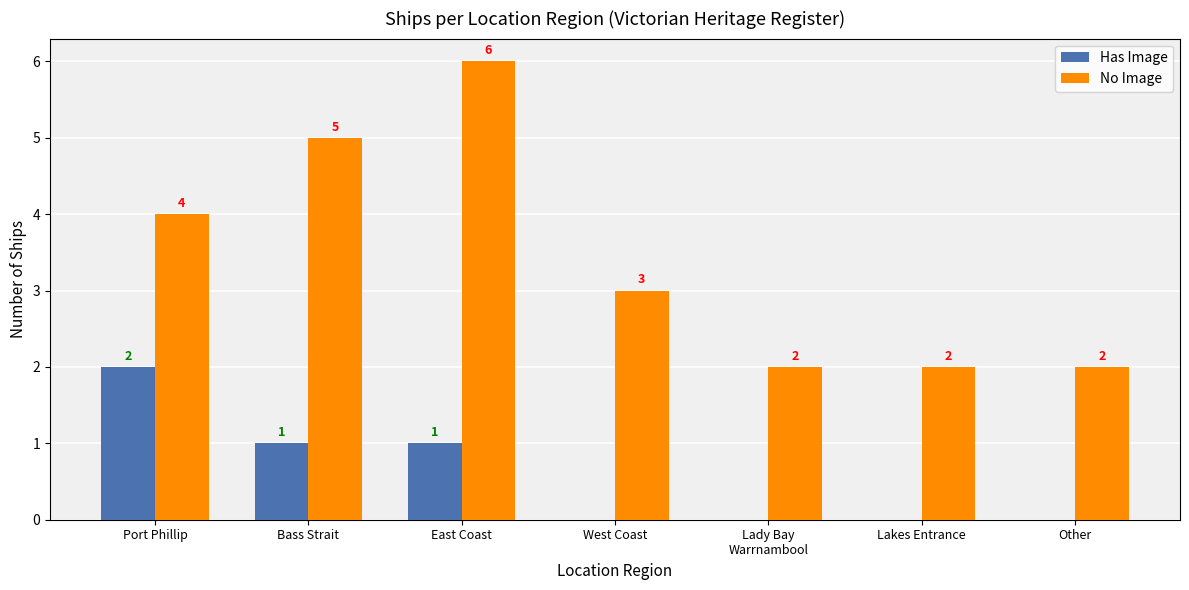

How many series are shown in this chart?

2